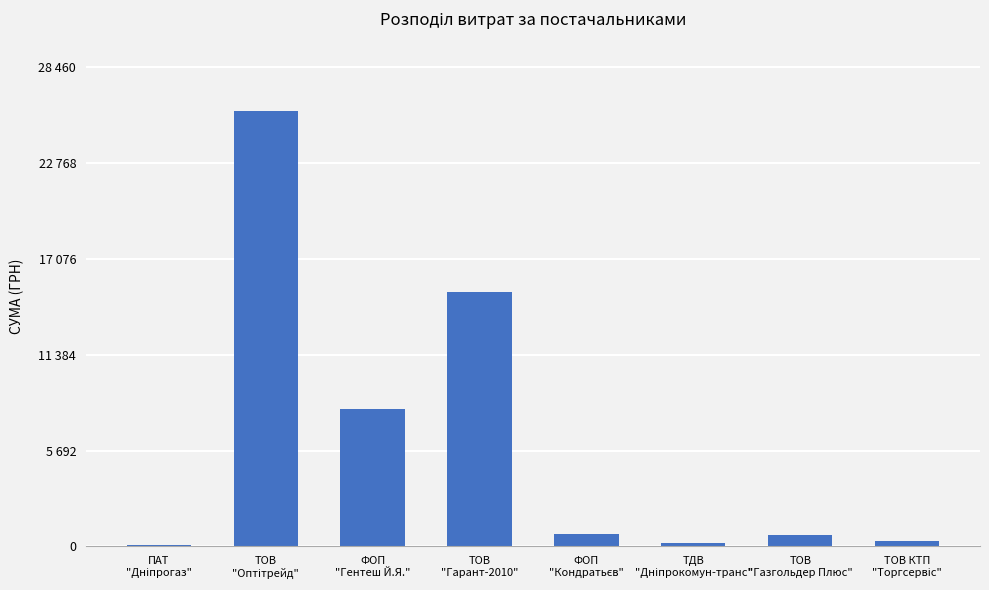

Which label corresponds to the largest value in the chart?

ТОВ
"Оптітрейд"